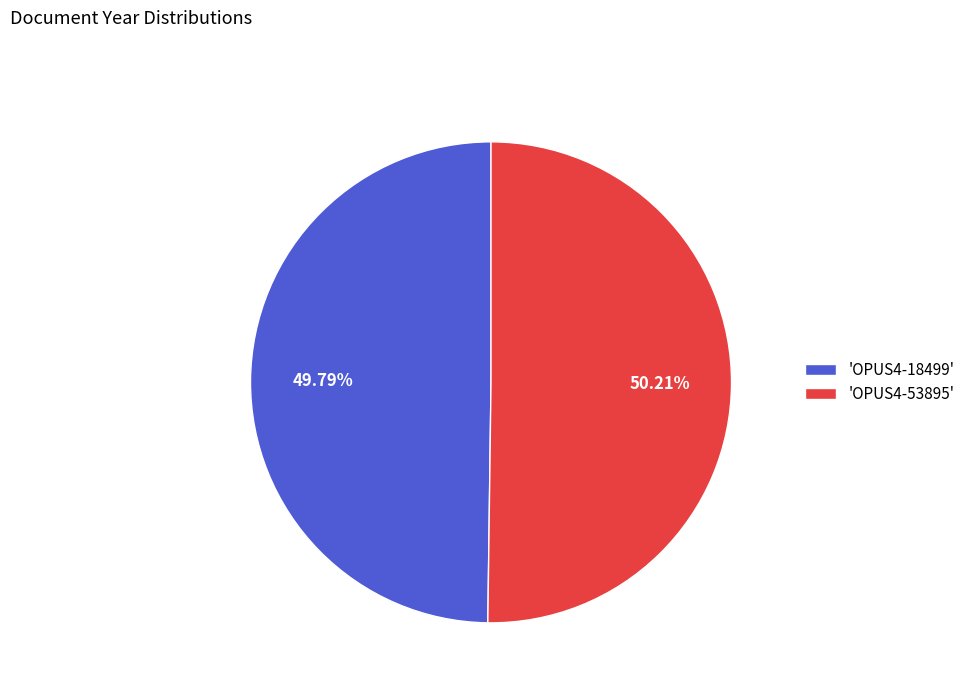

Is the sum of 'OPUS4-18499' and 'OPUS4-53895' greater than half?

Yes